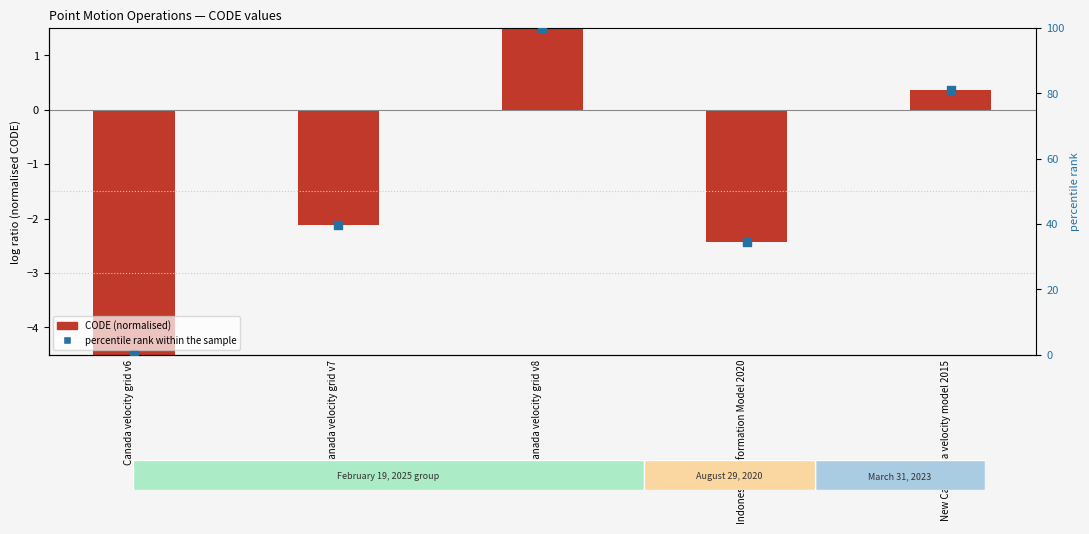

What is the total value across all series at Canada velocity grid v7?

37.6